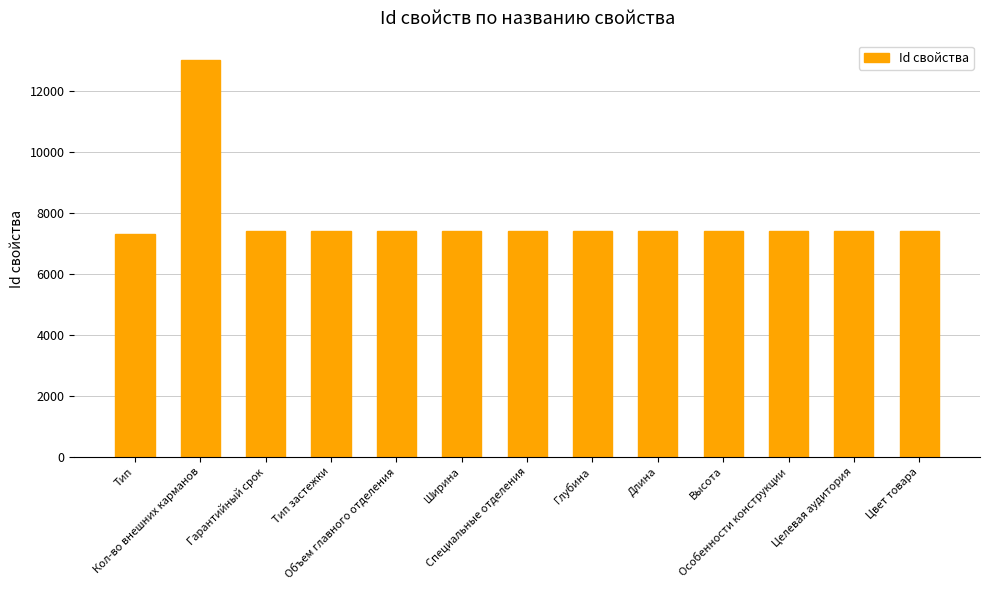

What is the difference between the maximum and second lowest values?

5604